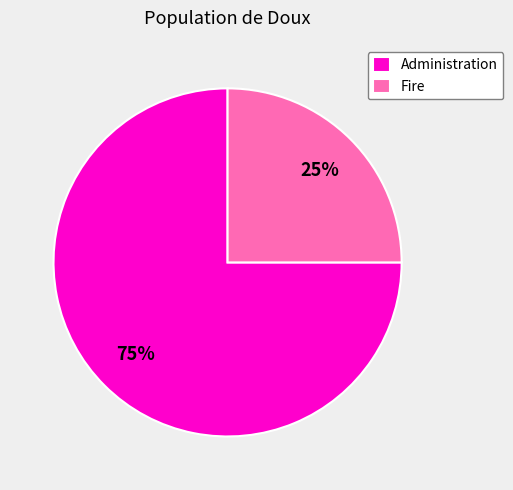

What percentage is the Fire slice, to the nearest percent?

25%